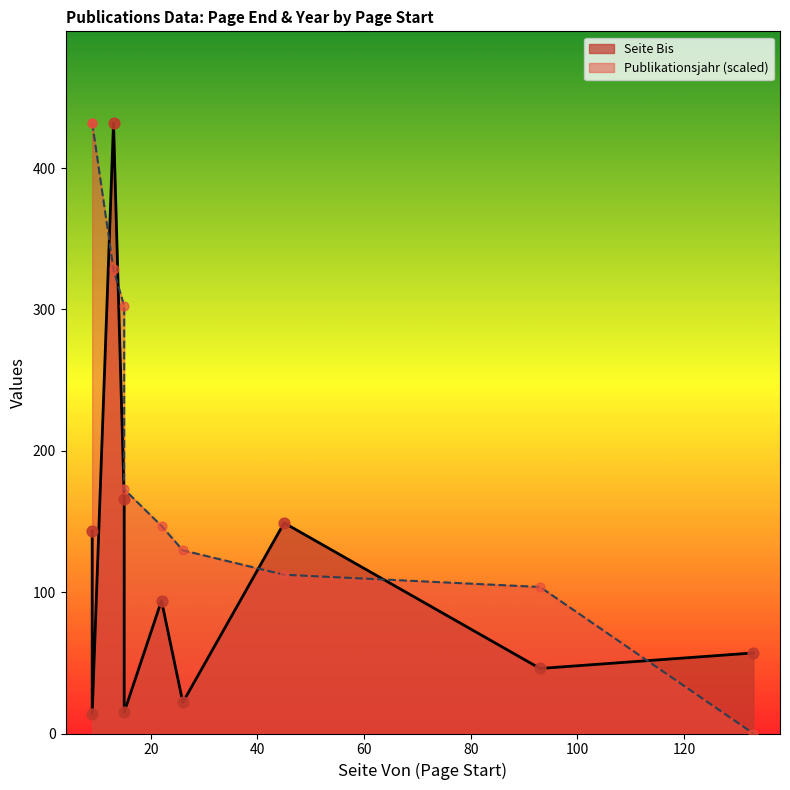

At how many categories does at least one series exceed 161?

5